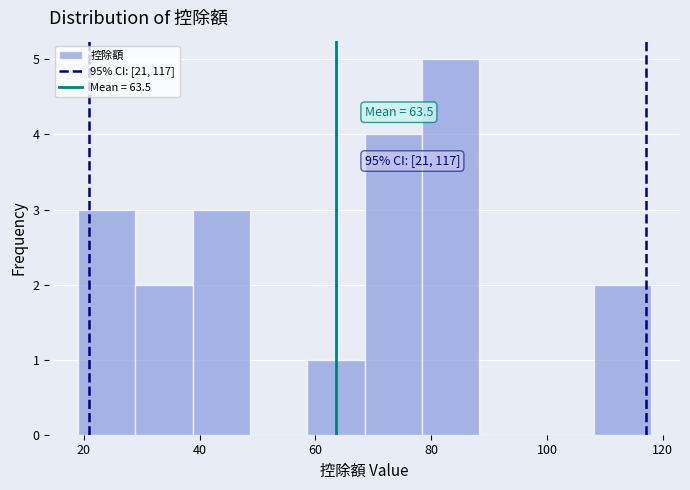

Which range on the x-axis has the tallest bar?

78 to 88